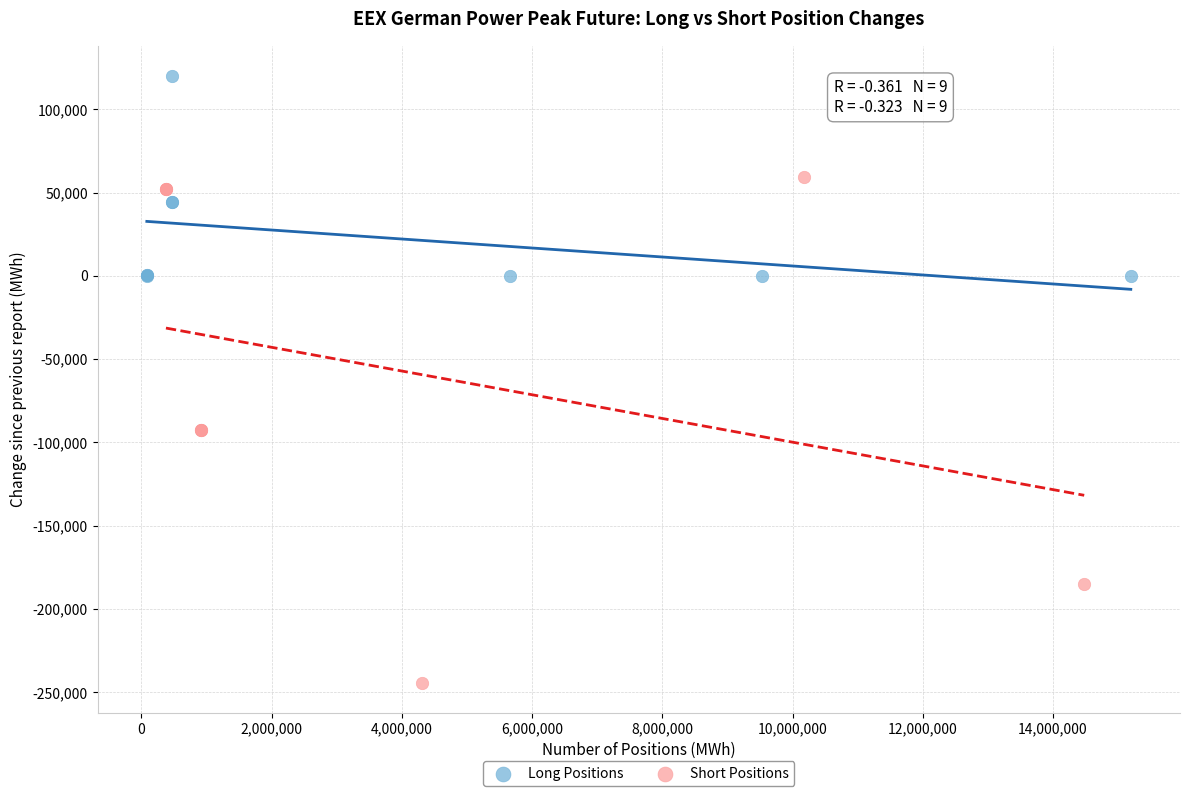

Which series contains the highest Y value?

Long Positions